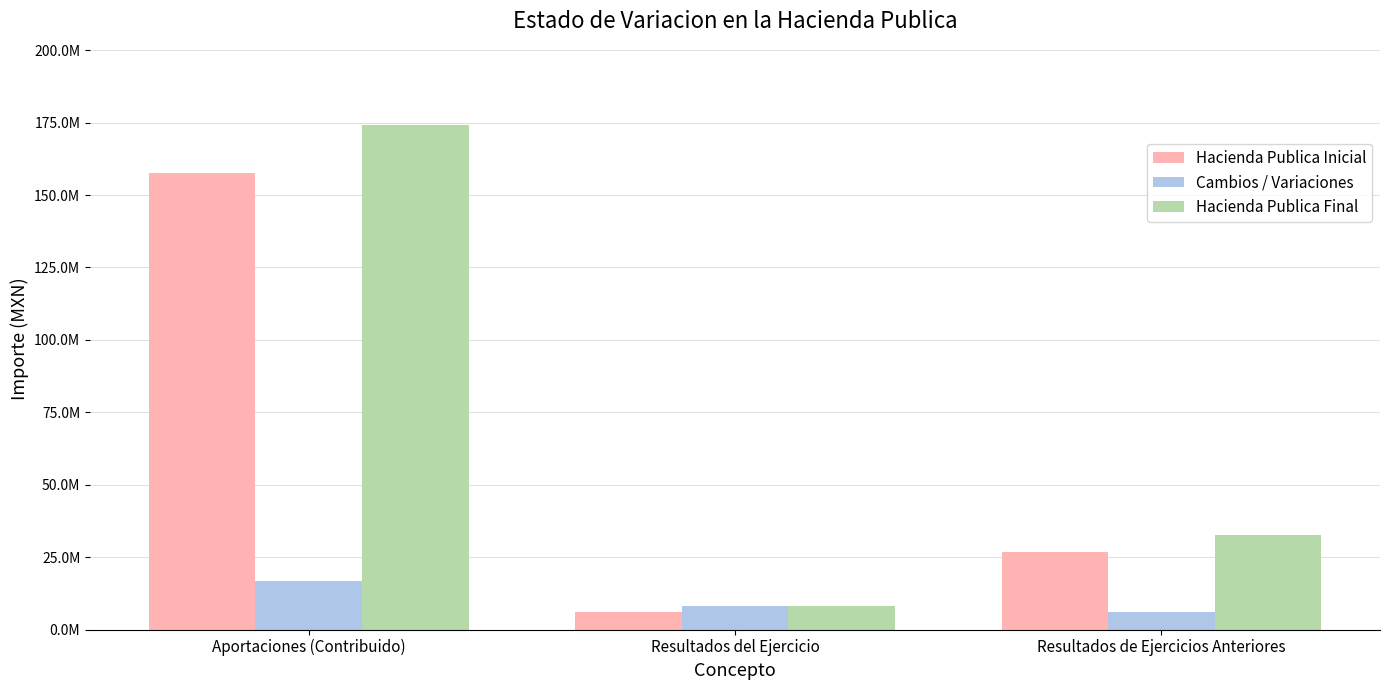

Reading left to right, list all the values displayed in this chart.

Hacienda Publica Inicial: Aportaciones (Contribuido)=157618750.3	Resultados del Ejercicio=6123938.5	Resultados de Ejercicios Anteriores=26666593.4
Cambios / Variaciones: Aportaciones (Contribuido)=16733633.9	Resultados del Ejercicio=7960011.5	Resultados de Ejercicios Anteriores=6123938.5
Hacienda Publica Final: Aportaciones (Contribuido)=174352384.2	Resultados del Ejercicio=7960011.5	Resultados de Ejercicios Anteriores=32790736.9